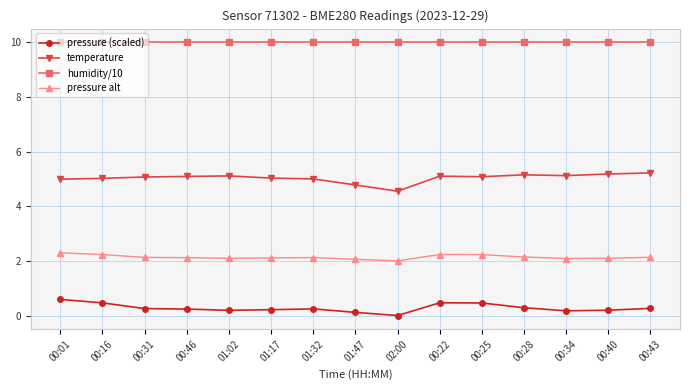

True or false: temperature and pressure (scaled) intersect in this chart.

False